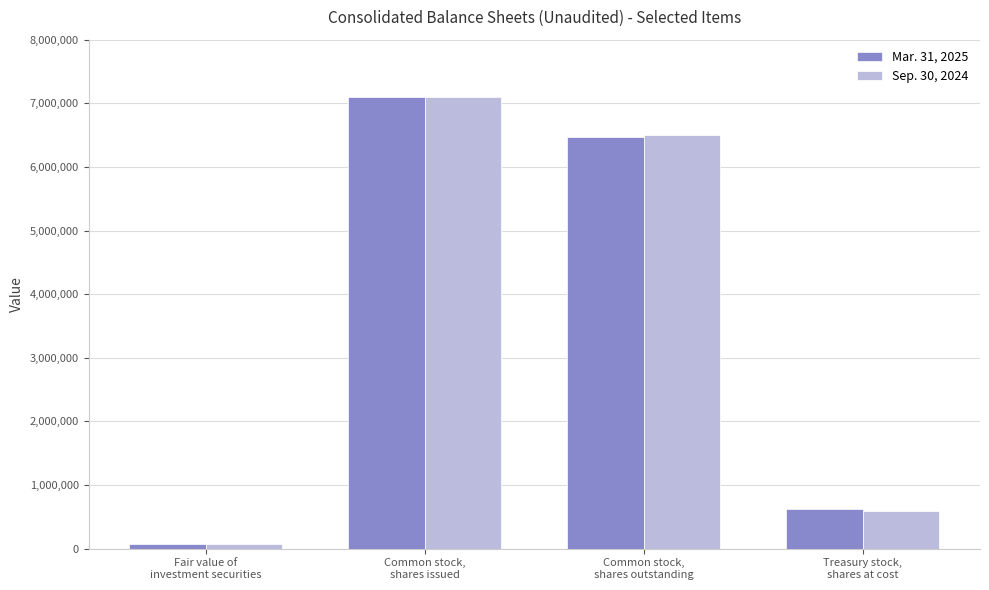

Where is Mar. 31, 2025 nearest to the value 3582473?

Common stock,
shares outstanding